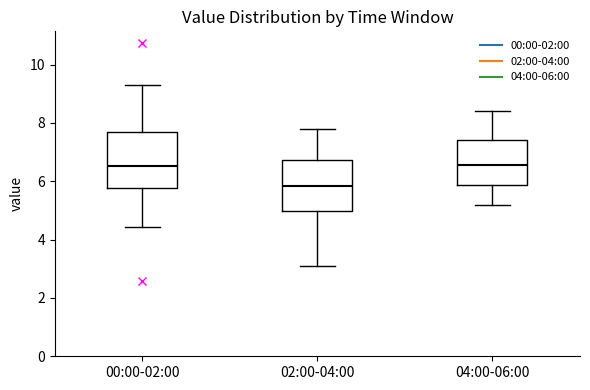

Reading left to right, transcribe this box plot: for each box, give where its median line is, the range the box spans, and where its two whiskers end, as read against the y-axis. The values are not printed on the chart, so give them approximately, as read against the axis.

00:00-02:00: median 6.6, box 5.8 to 7.8, whiskers 4.4 to 9.4
02:00-04:00: median 5.8, box 5.0 to 6.8, whiskers 3.2 to 7.8
04:00-06:00: median 6.6, box 5.8 to 7.4, whiskers 5.2 to 8.4